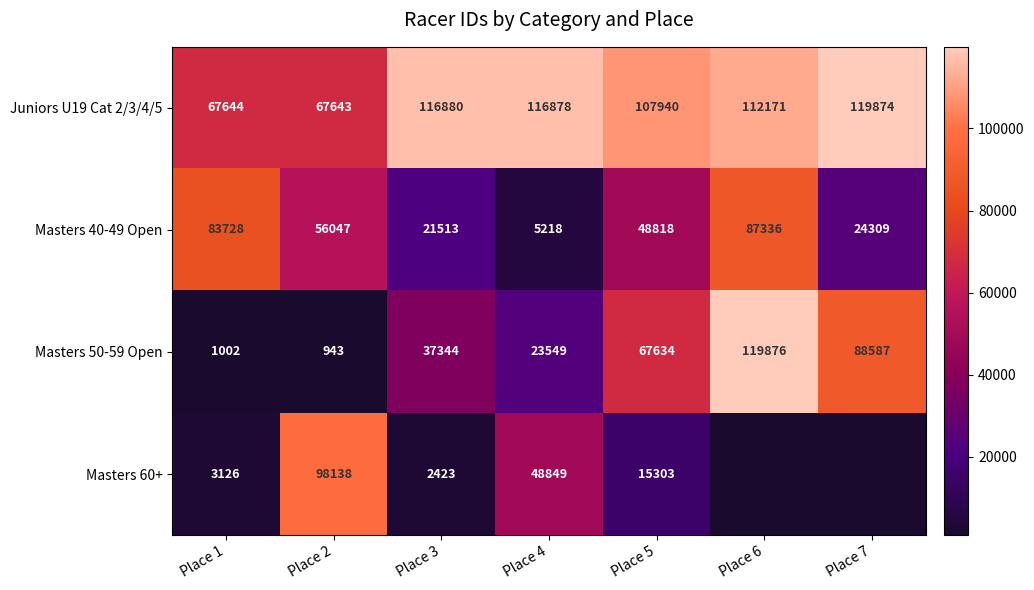

Rank the series at Place 2 from lowest to highest value.

Masters 50-59 Open, Masters 40-49 Open, Juniors U19 Cat 2/3/4/5, Masters 60+